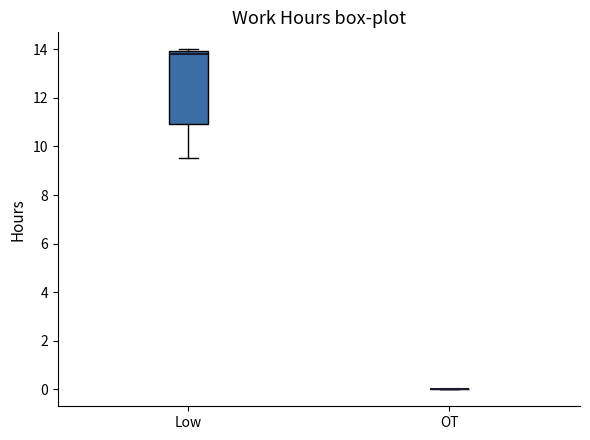

Reading left to right, transcribe this box plot: for each box, give where its median line is, the range the box spans, and where its two whiskers end, as read against the y-axis. The values are not printed on the chart, so give them approximately, as read against the axis.

Low: median 13.8, box 11.0 to 14.0, whiskers 9.6 to 14.0
OT: box collapsed to a line at 0.0, whiskers 0.0 to 0.0